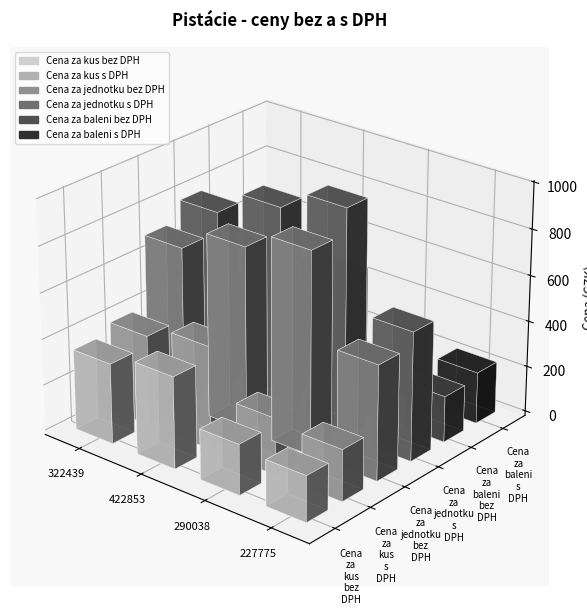

What is the difference between the Cena za kus bez DPH values at 290038 and 422853?

180.0